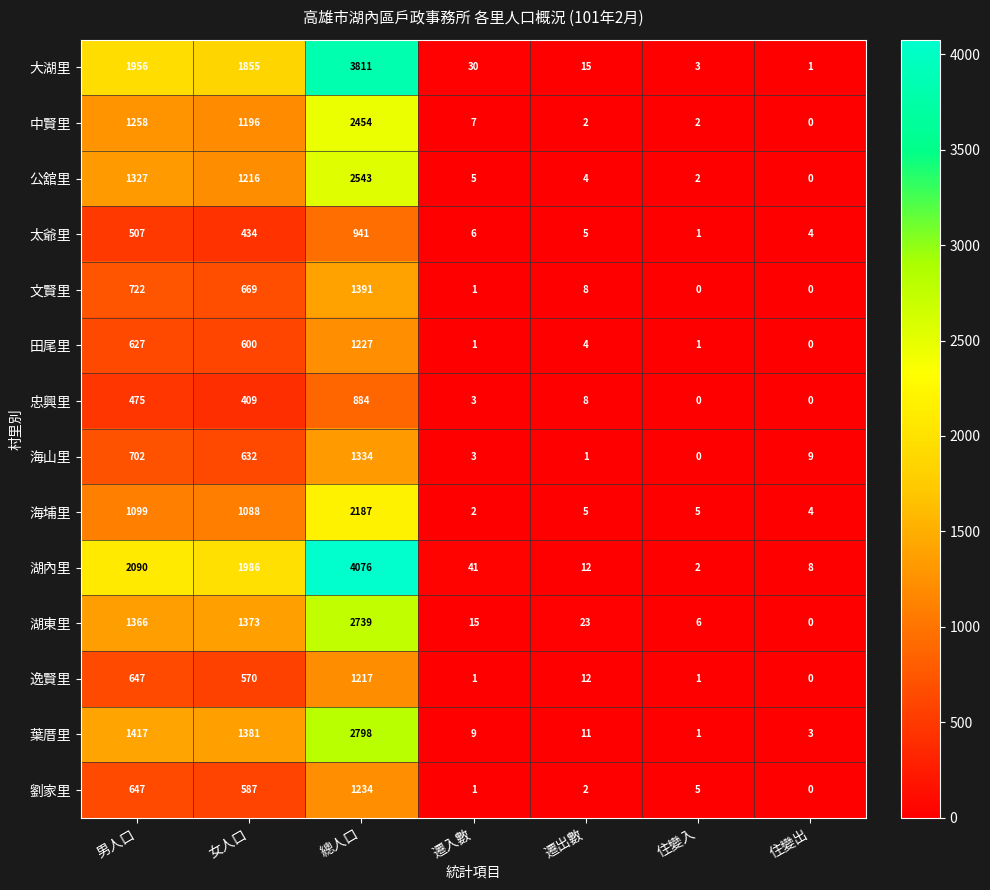

List the series in order of their peak value, highest first.

湖內里, 大湖里, 葉厝里, 湖東里, 公舘里, 中賢里, 海埔里, 文賢里, 海山里, 劉家里, 田尾里, 逸賢里, 太爺里, 忠興里